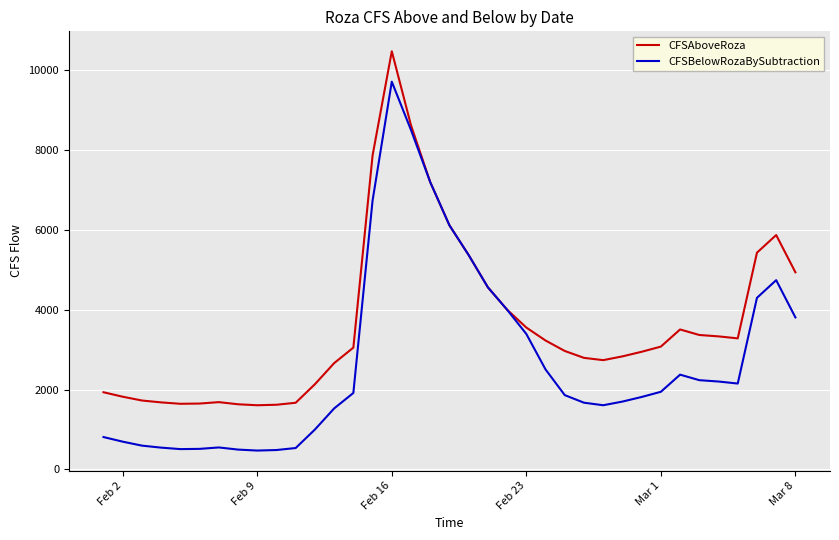

Which series has the largest total across all categories?

CFSAboveRoza